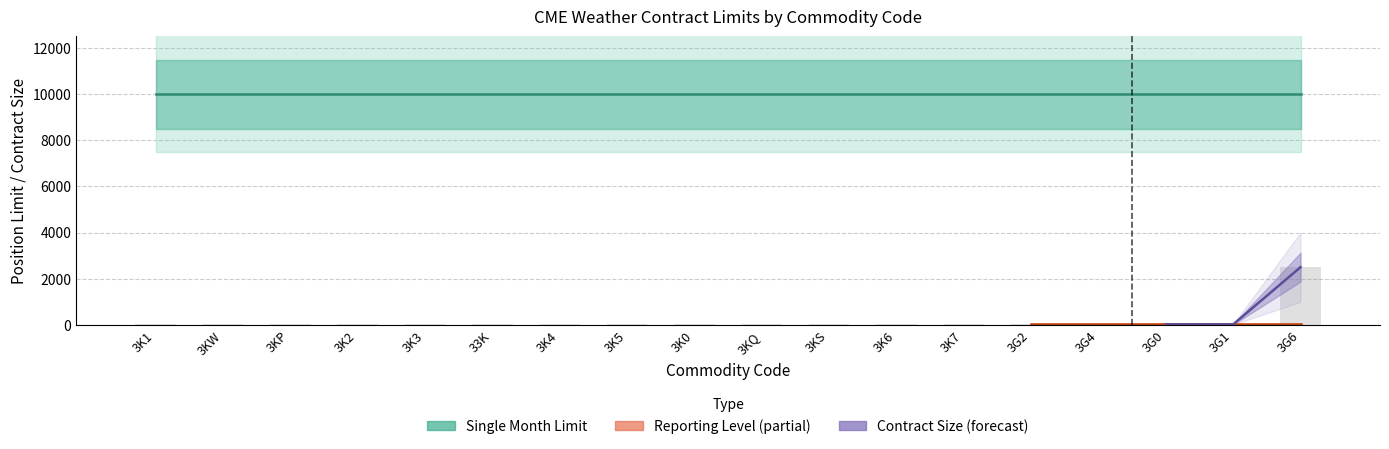

Which has a higher value, 3G6 or 3K0?

3G6